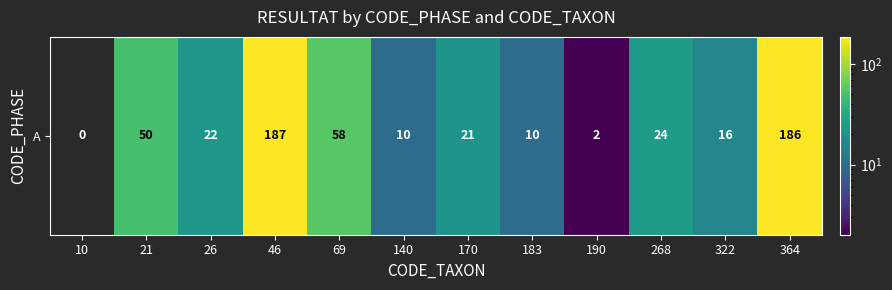

How many data points are above 22?

5